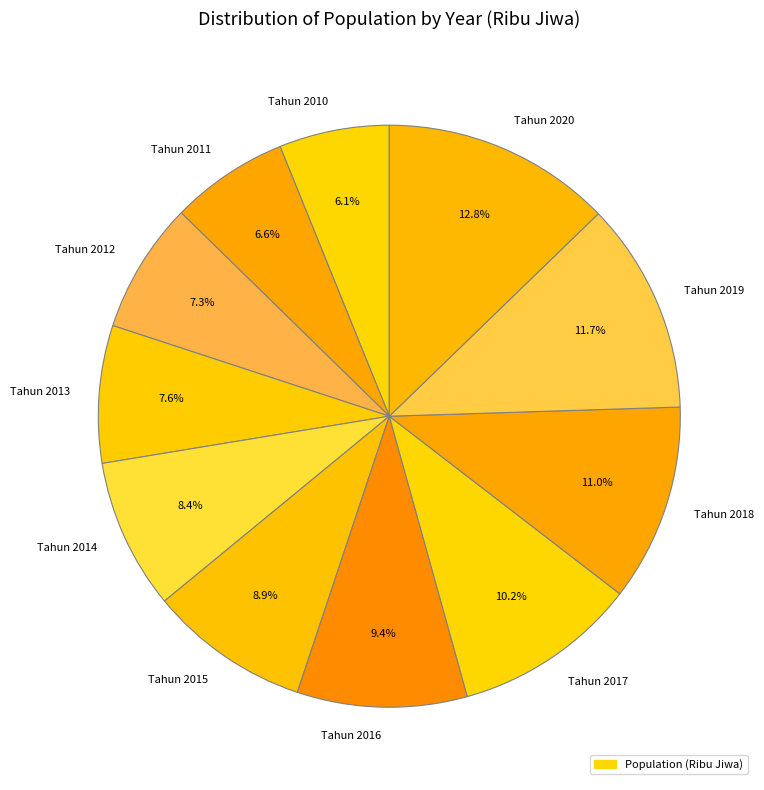

What percentage is the Tahun 2012 slice, to the nearest percent?

7%